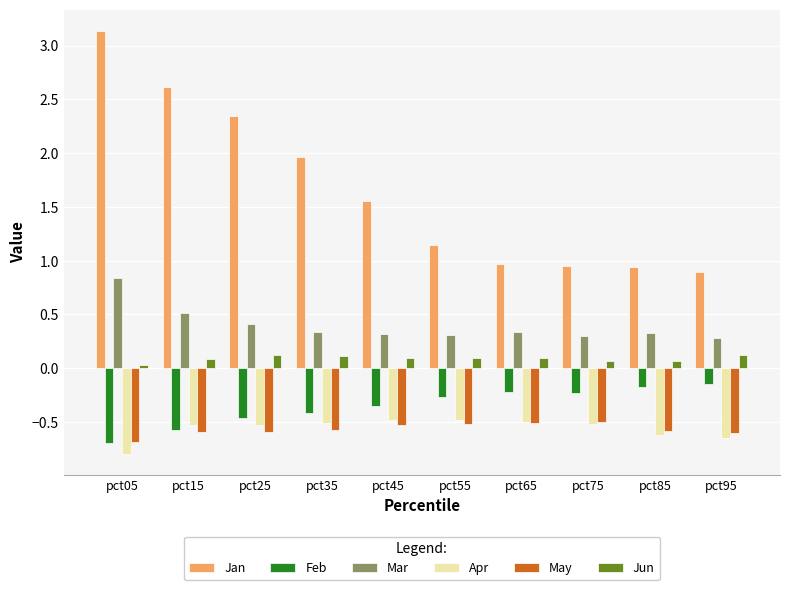

Is the value of Jan at pct05 greater than the value of Mar at pct35?

Yes